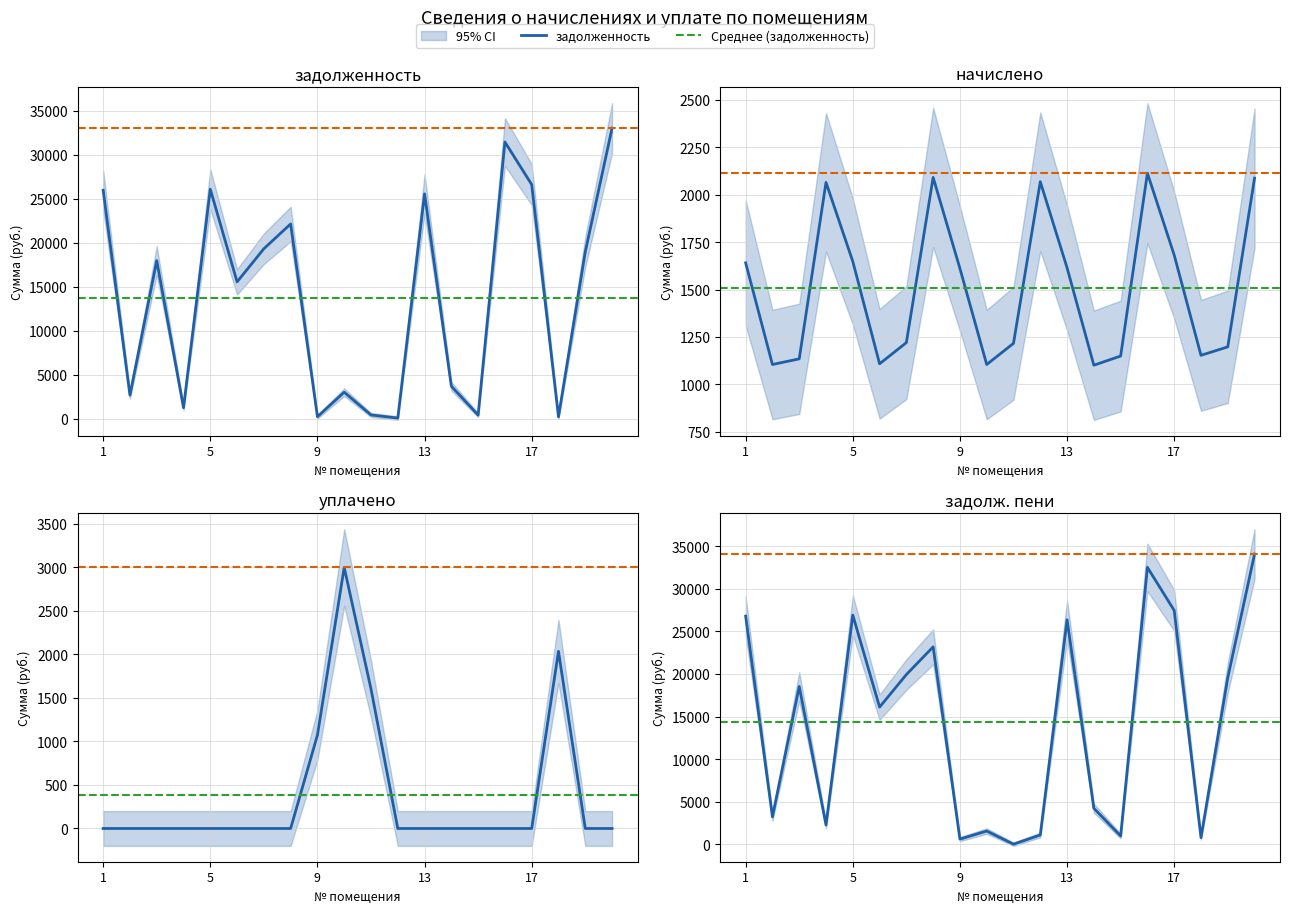

True or false: уплачено has a value of -1201.3 at 6.

False